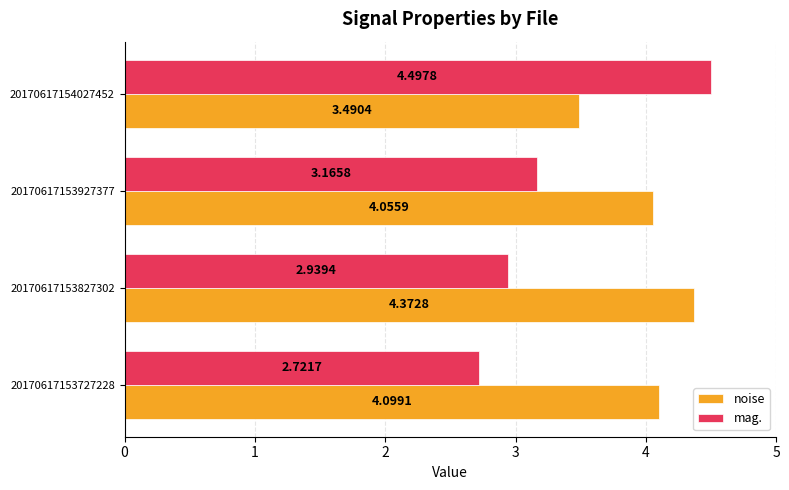

How many mag. values are between 2 and 4?

3